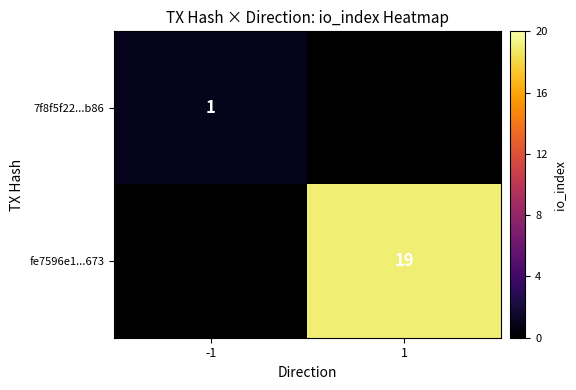

At how many categories does at least one series exceed 18?

1